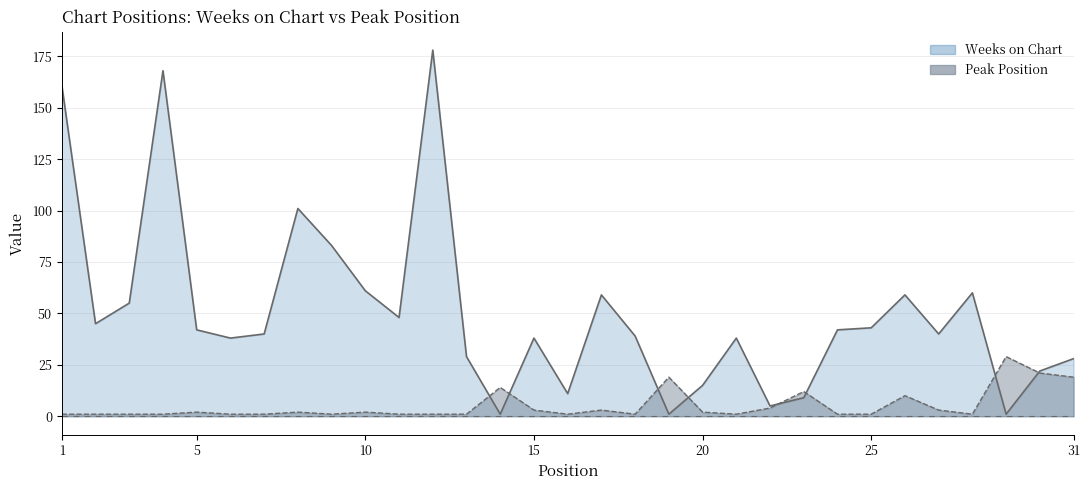

What is the maximum value for Weeks on Chart?

178